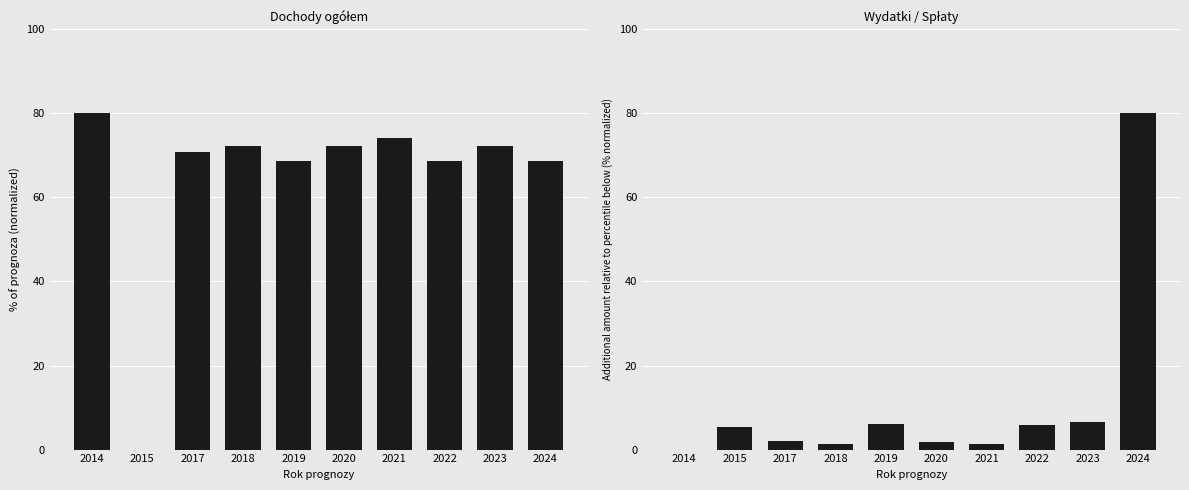

Reading left to right, what are all the values shown in this chart?

Dochody ogółem: 2014=80.0	2015=0.0	2017=70.9	2018=72.2	2019=68.7	2020=72.2	2021=74.1	2022=68.7	2023=72.2	2024=68.7
Wydatki / Spłaty: 2014=0.0	2015=5.3	2017=2.1	2018=1.3	2019=6.2	2020=1.8	2021=1.3	2022=5.8	2023=6.6	2024=80.0